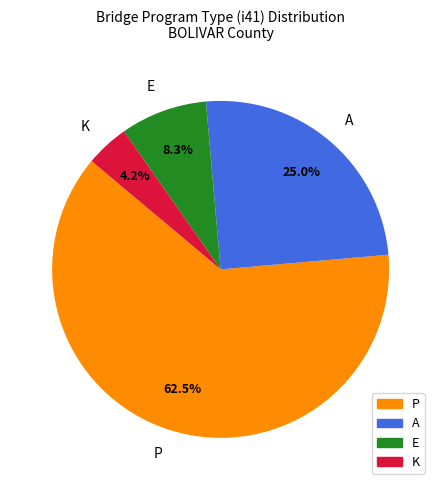

To the nearest percent, what portion does A represent?

25%